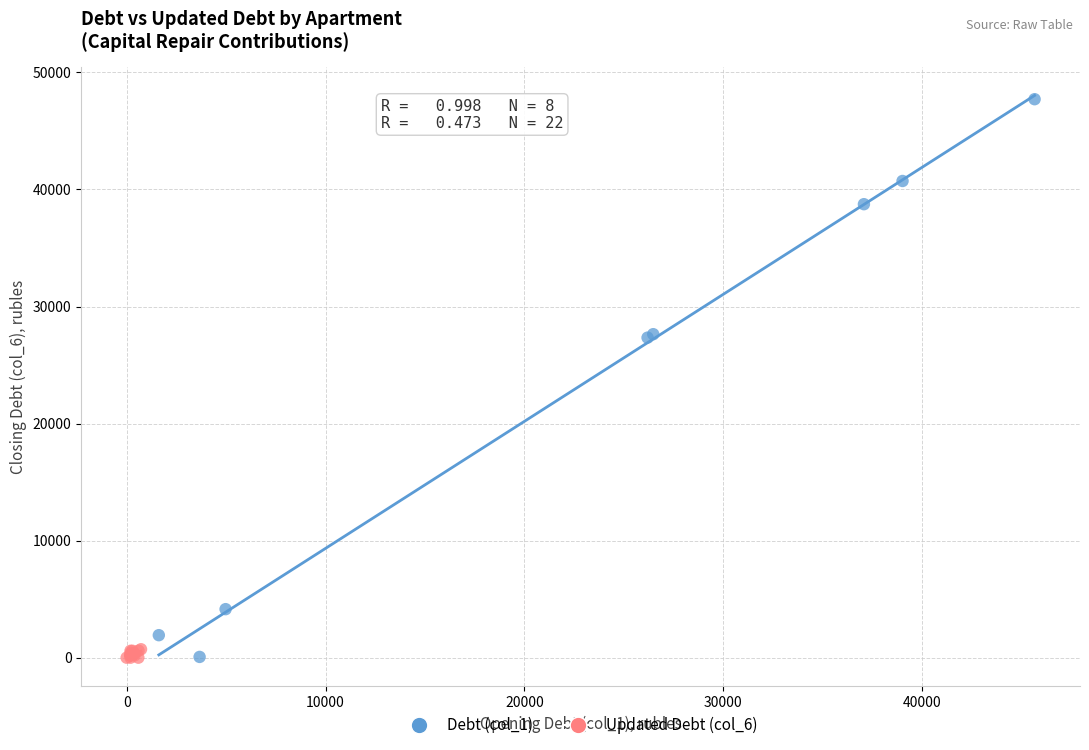

Which series contains the highest Y value?

Debt (col_1)